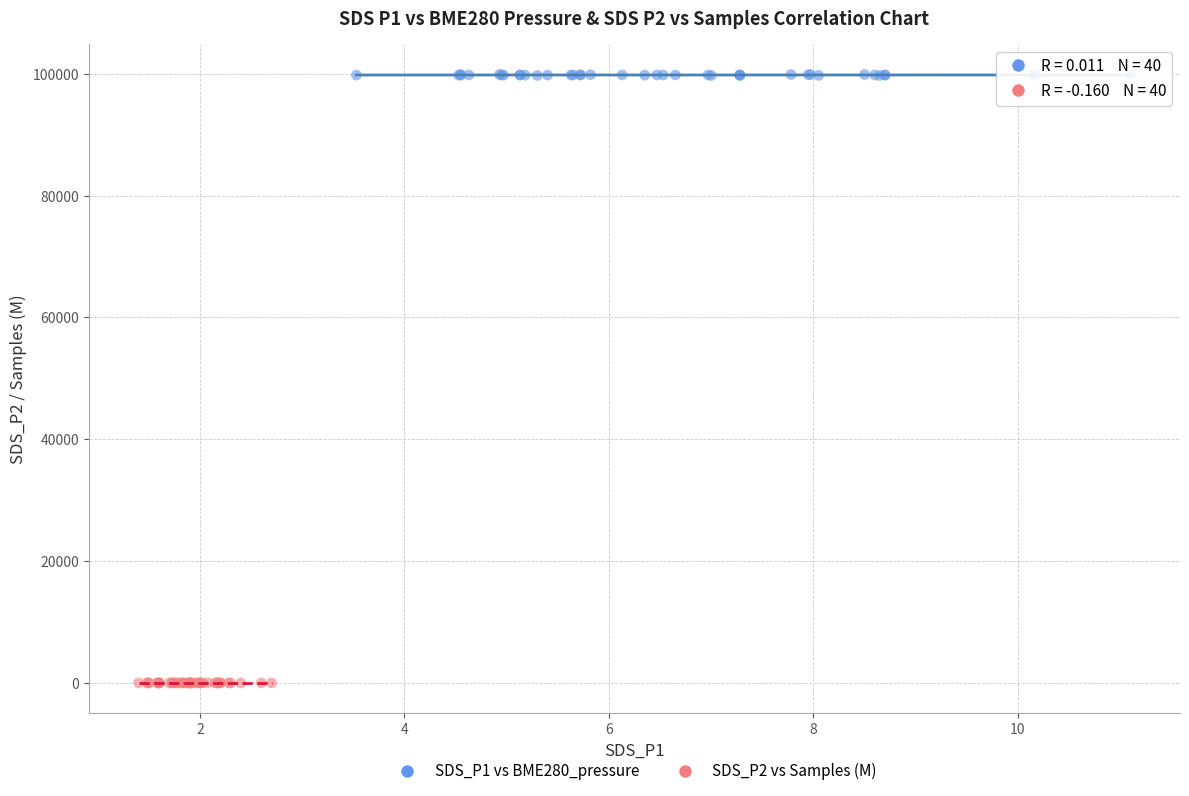

Which series contains the highest Y value?

SDS_P1 vs BME280_pressure